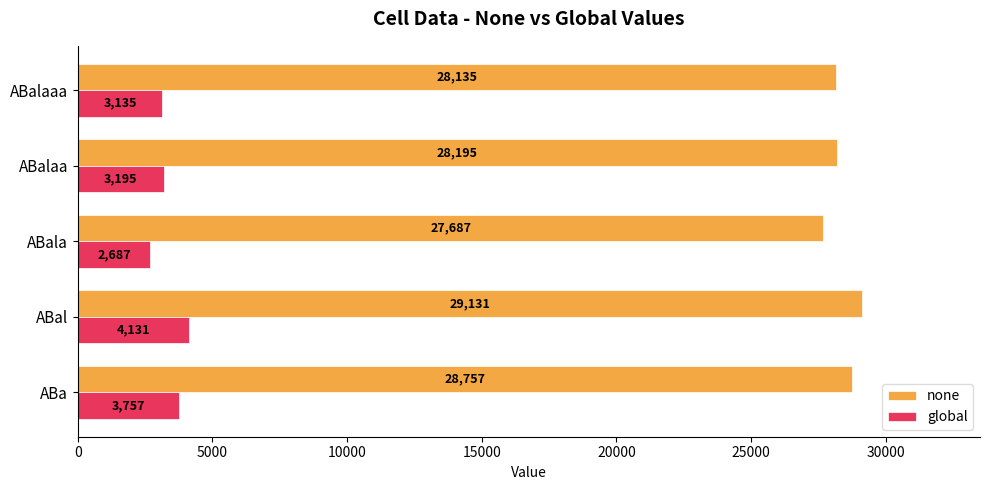

List the series in order of their overall mean, lowest first.

global, none